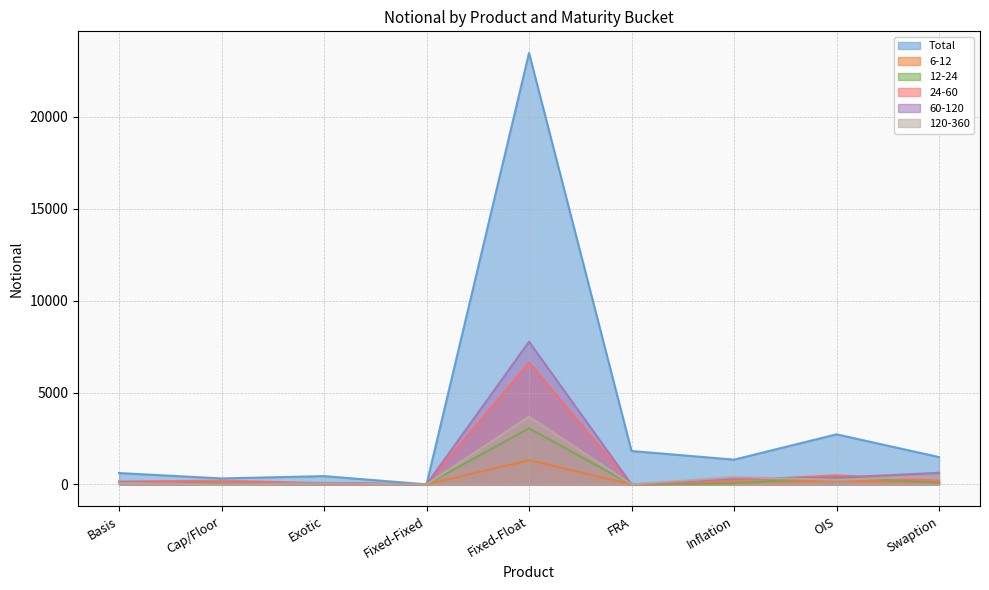

Which series has the largest range (max minus min)?

Total